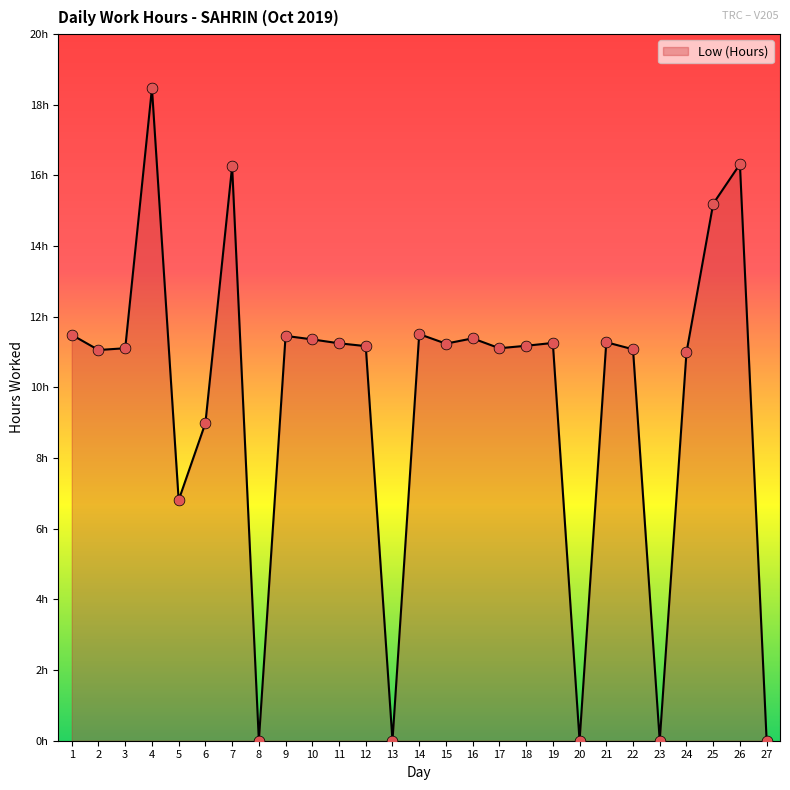

What is the change in value from 6 to 23?

-9.0